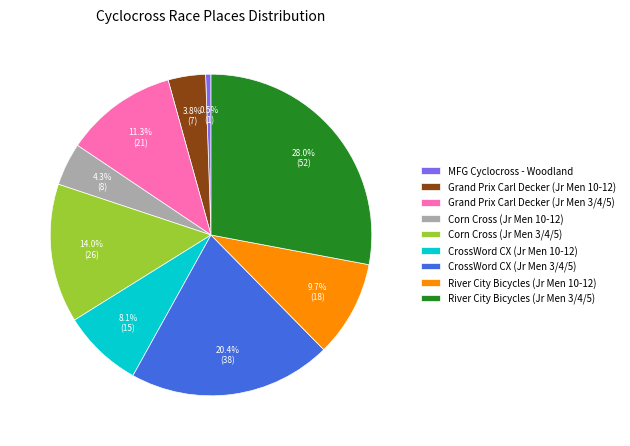

Is it true that CrossWord CX (Jr Men 3/4/5) is 20% of the pie?

True